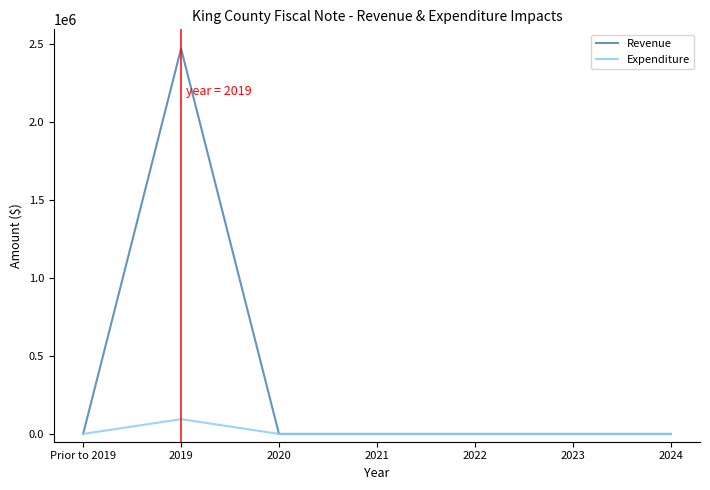

At which category is the sum across all series the highest?

2019